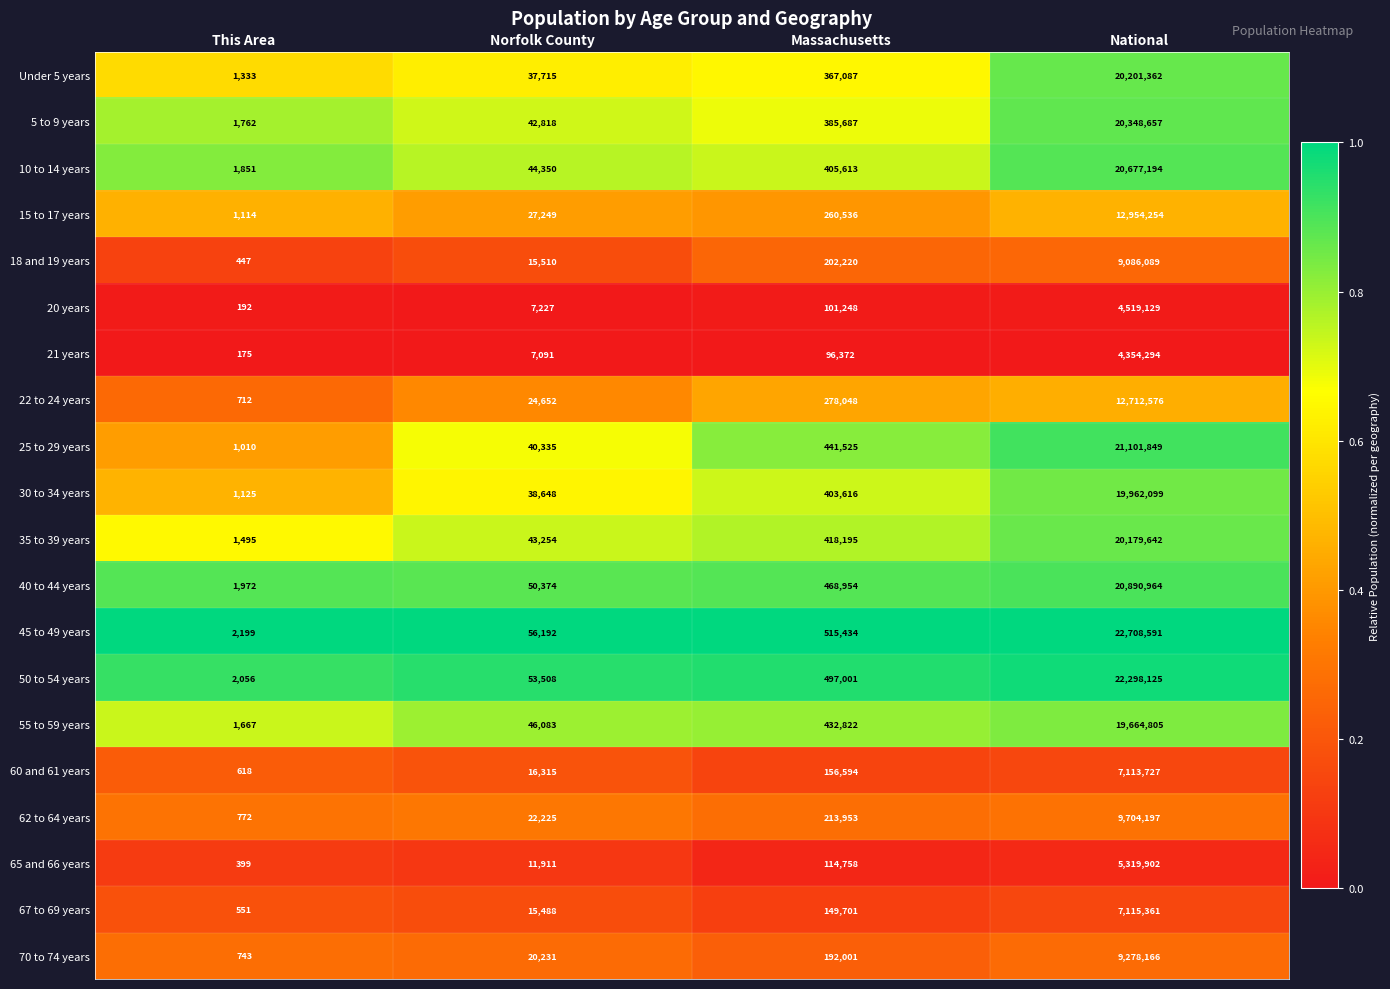

Which series has the largest total across all categories?

45 to 49 years